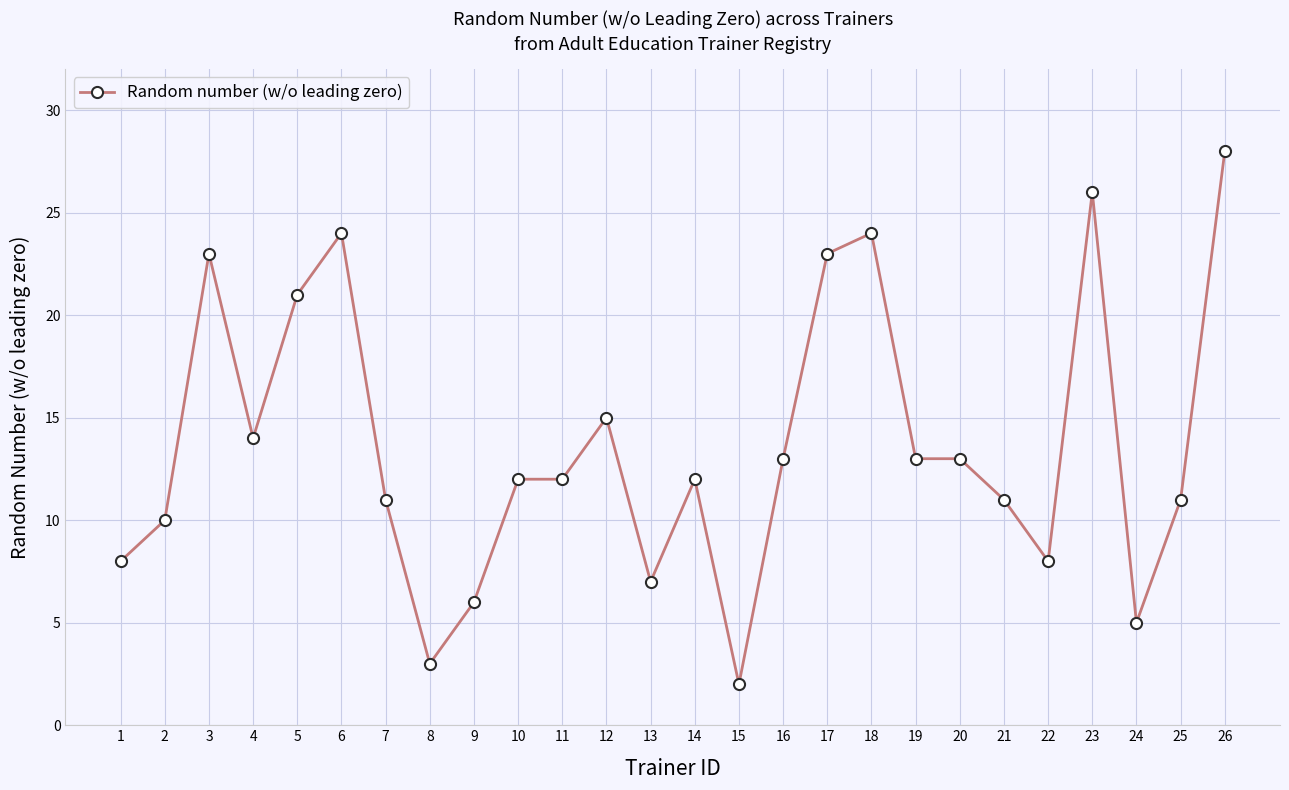

What is the change in value from 9 to 15?

-4